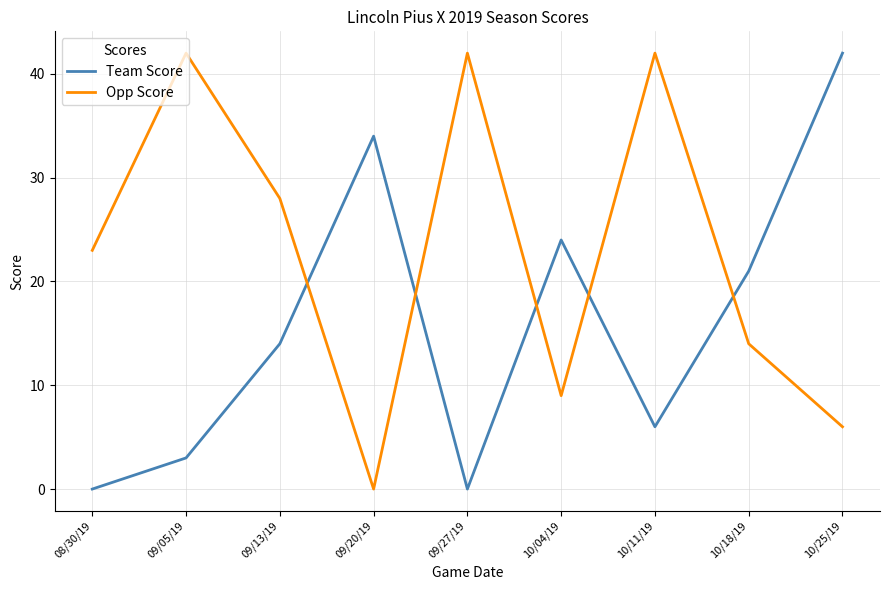

Is it true that Team Score equals 13 at 10/04/19?

False